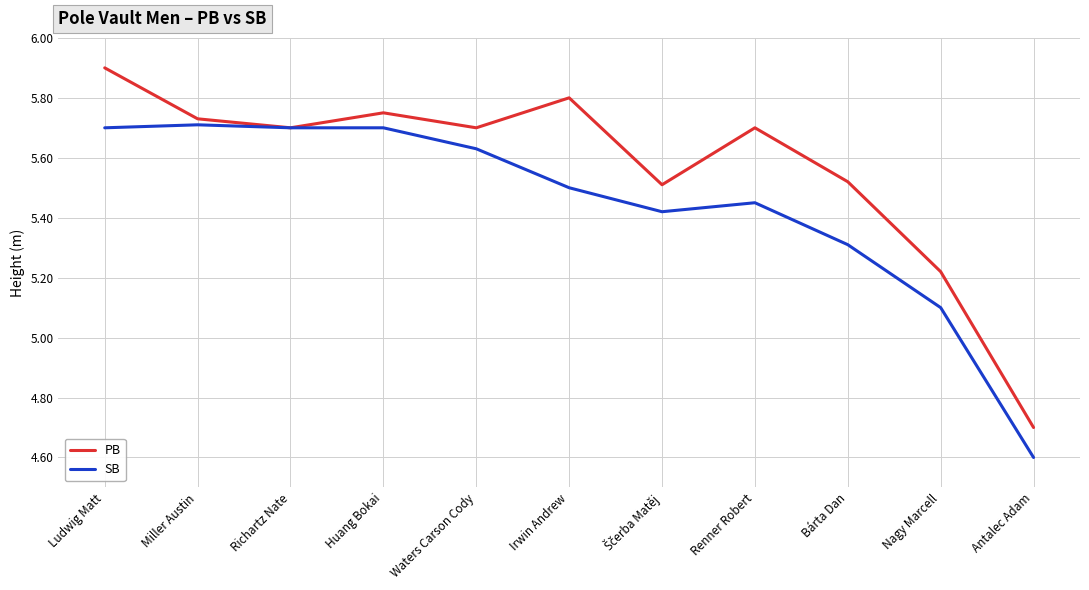

Which label corresponds to the smallest value in the chart?

Antalec Adam